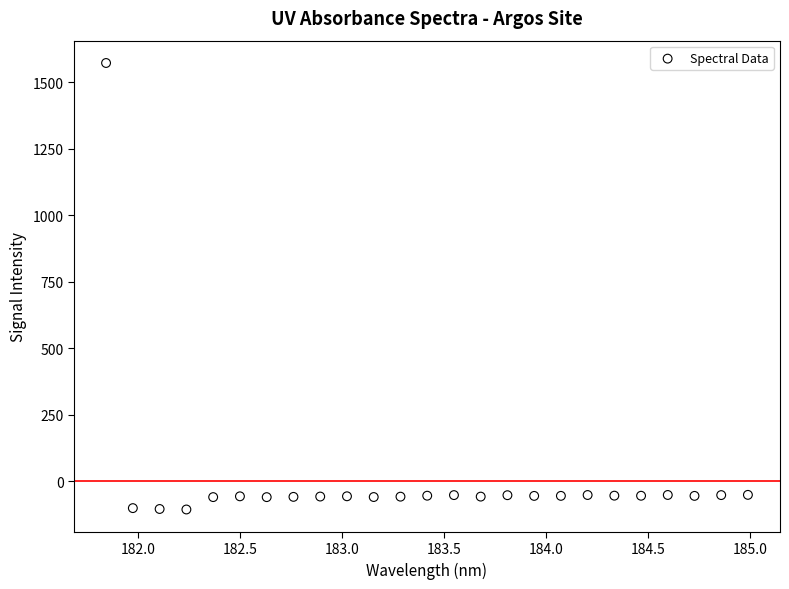

What is the range of X values (max minus min)?

3.1